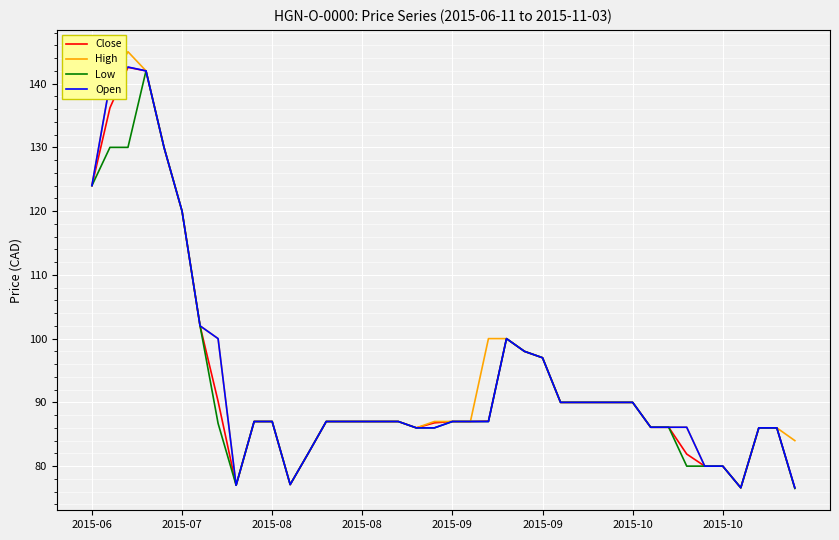

What is the greatest value displayed?

145.0